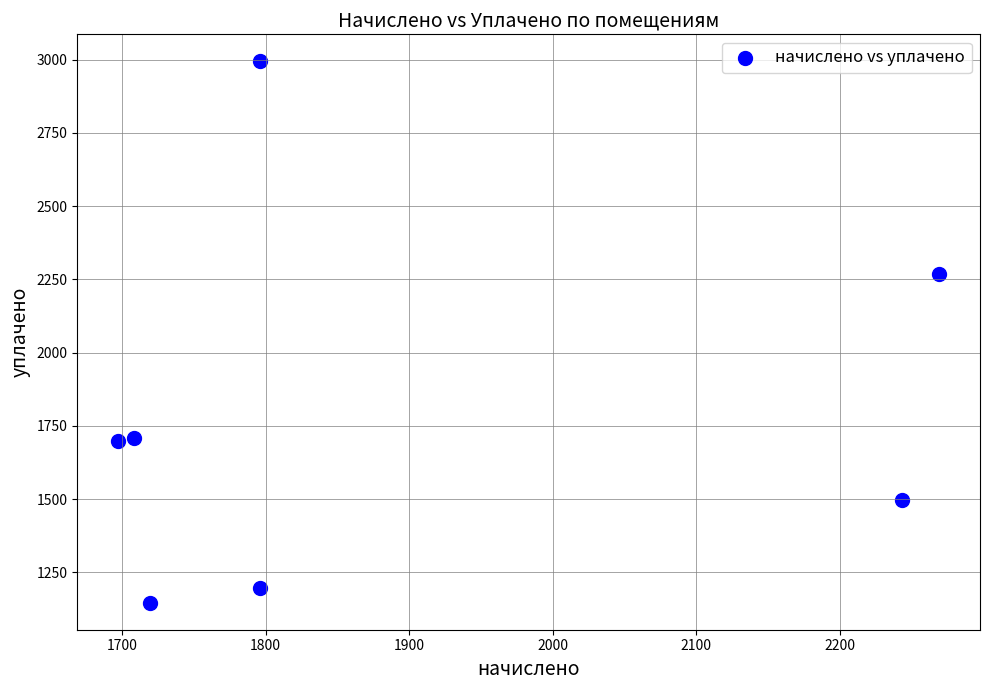

What is the range of X values (max minus min)?

571.9